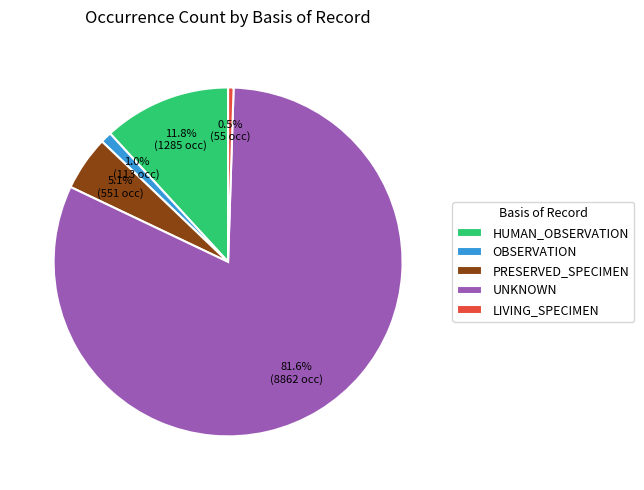

To the nearest percent, what is the difference between the largest and smallest slice percentages?

81%